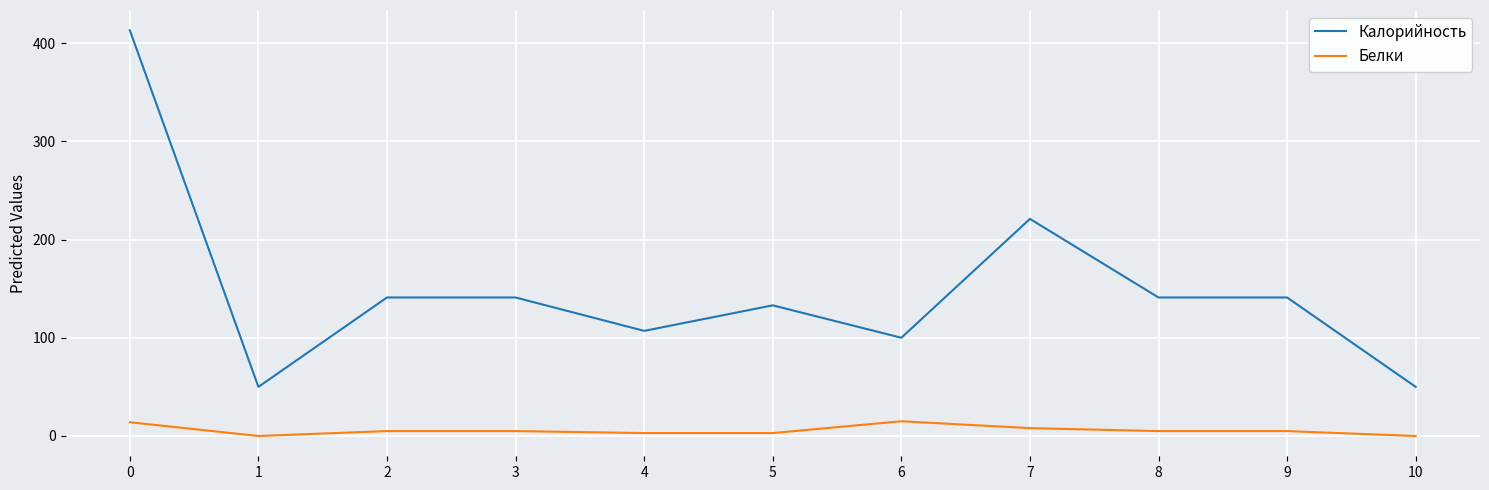

What is the sum of the Белки values at 0 and 1?

14